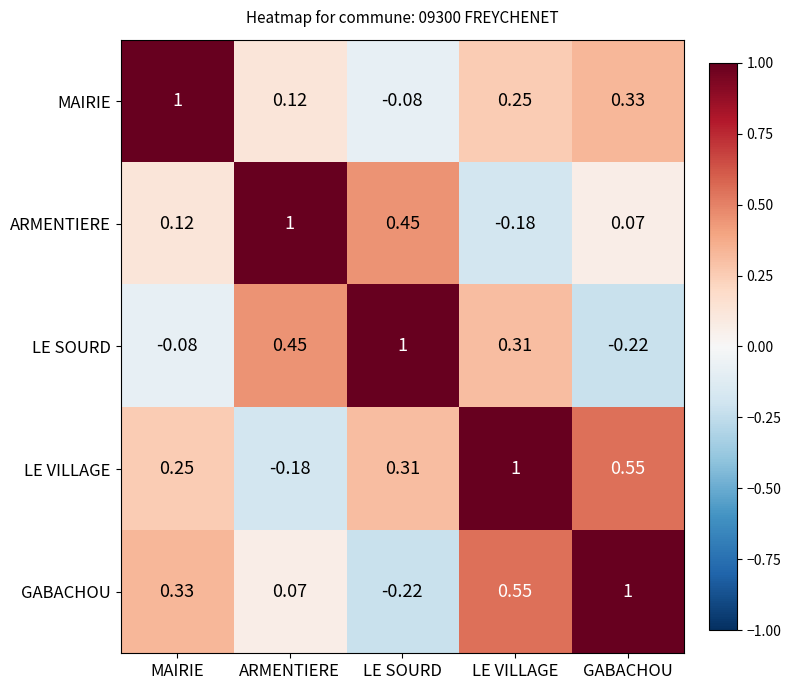

Where is ARMENTIERE nearest to the value 0?

GABACHOU